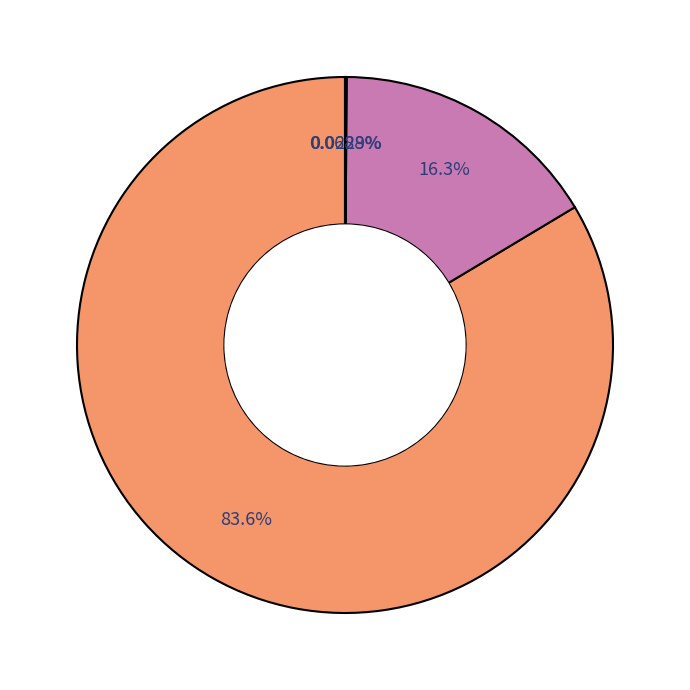

Does any single category account for the majority?

Yes